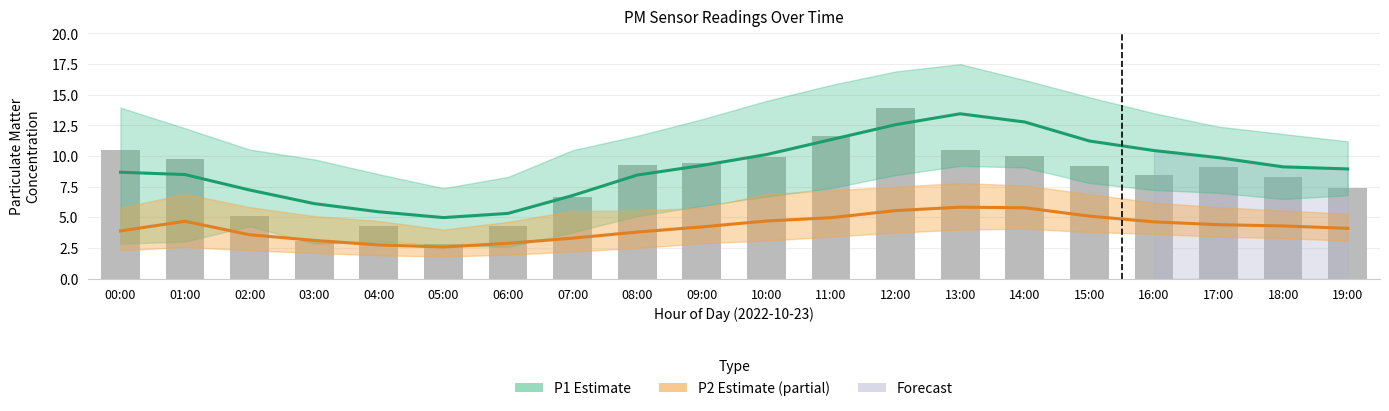

How many data points does each series have?

20